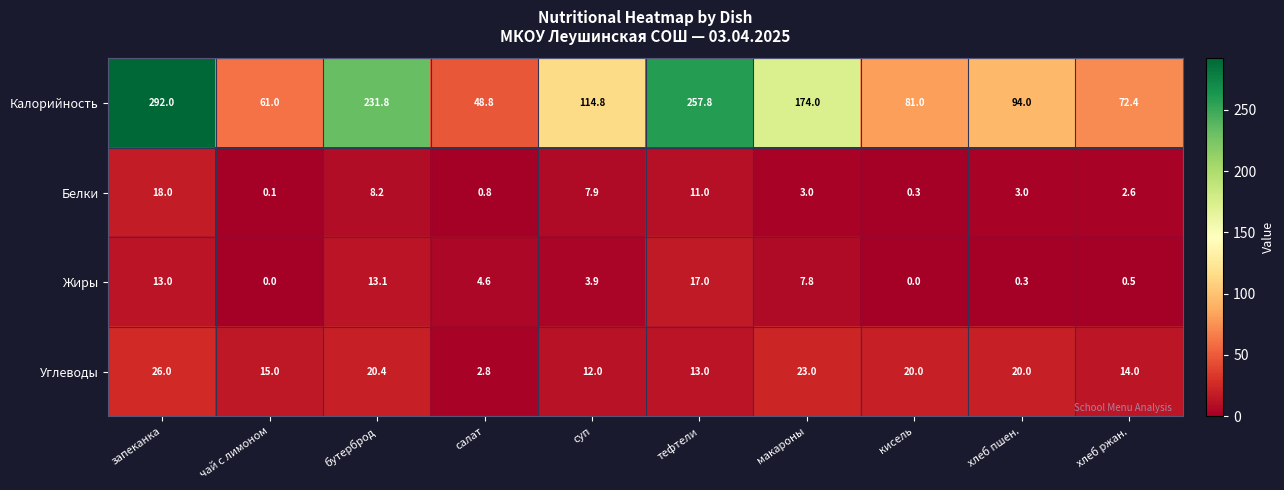

How many values in the Калорийность series exceed 114?

5